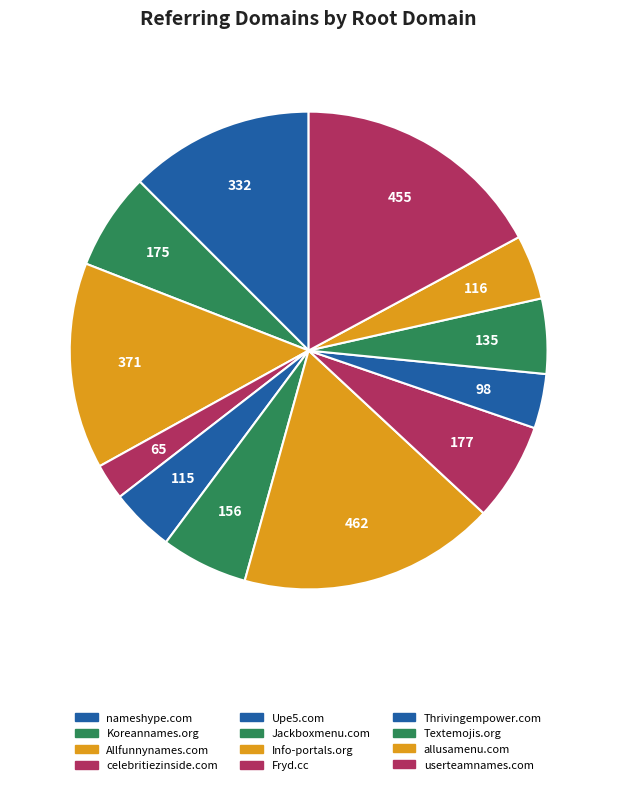

Which slice is the smallest?

celebritiezinside.com